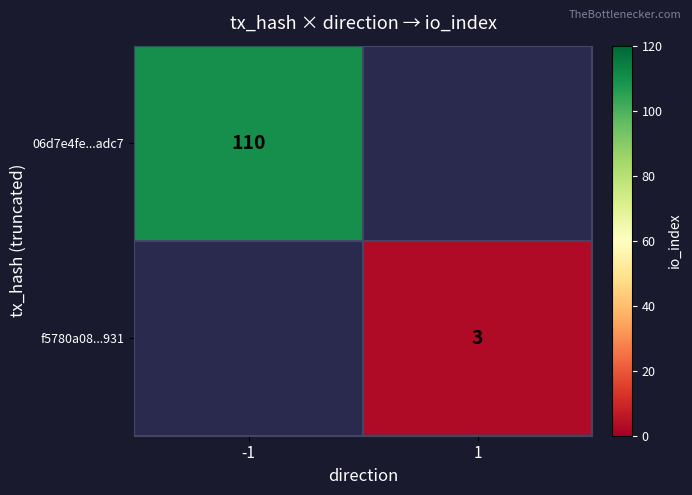

Is it true that f5780a08...931 equals 3 at 1?

True